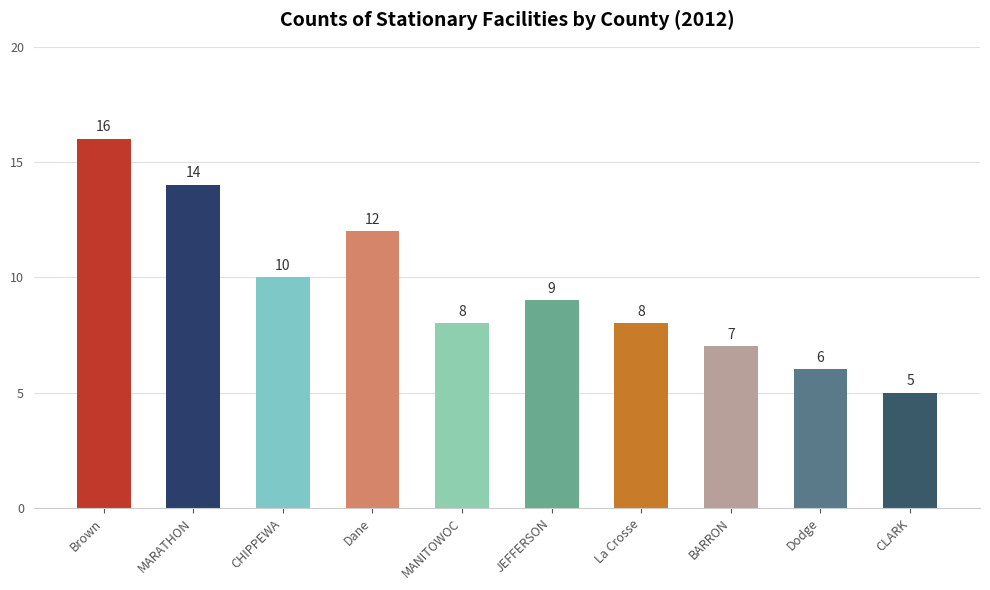

What is the difference between the maximum and second lowest values?

10